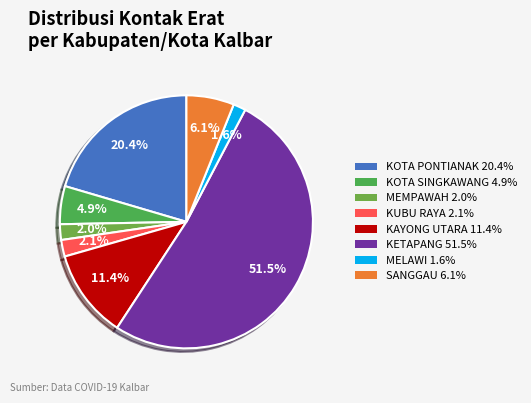

What percentage is the KUBU RAYA slice, to the nearest percent?

2%